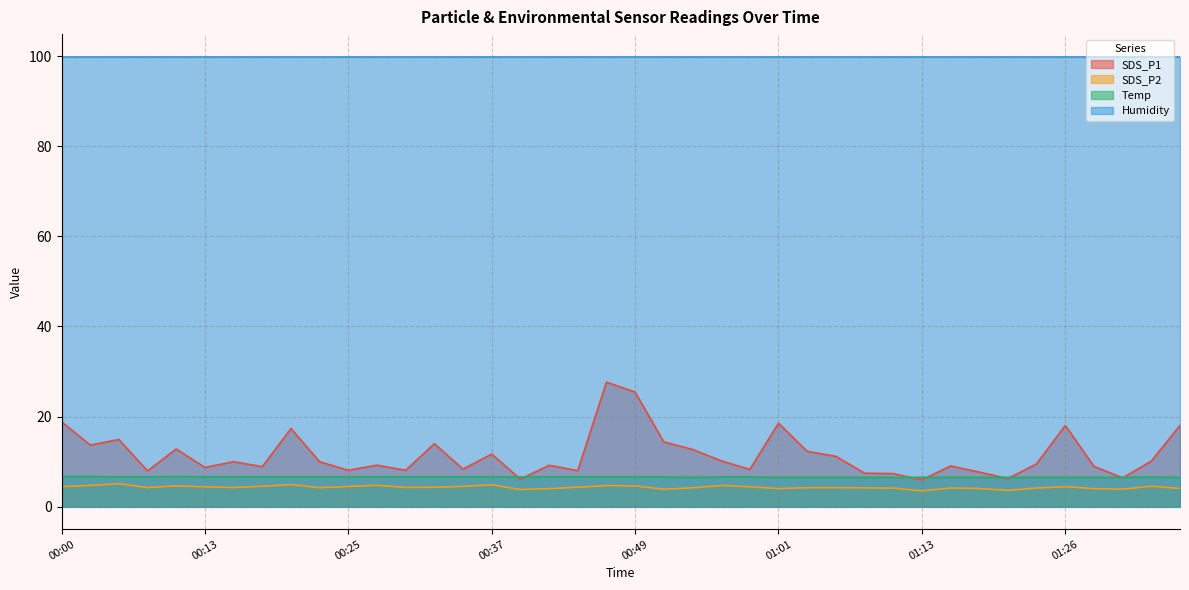

True or false: SDS_P2 and Temp intersect in this chart.

False